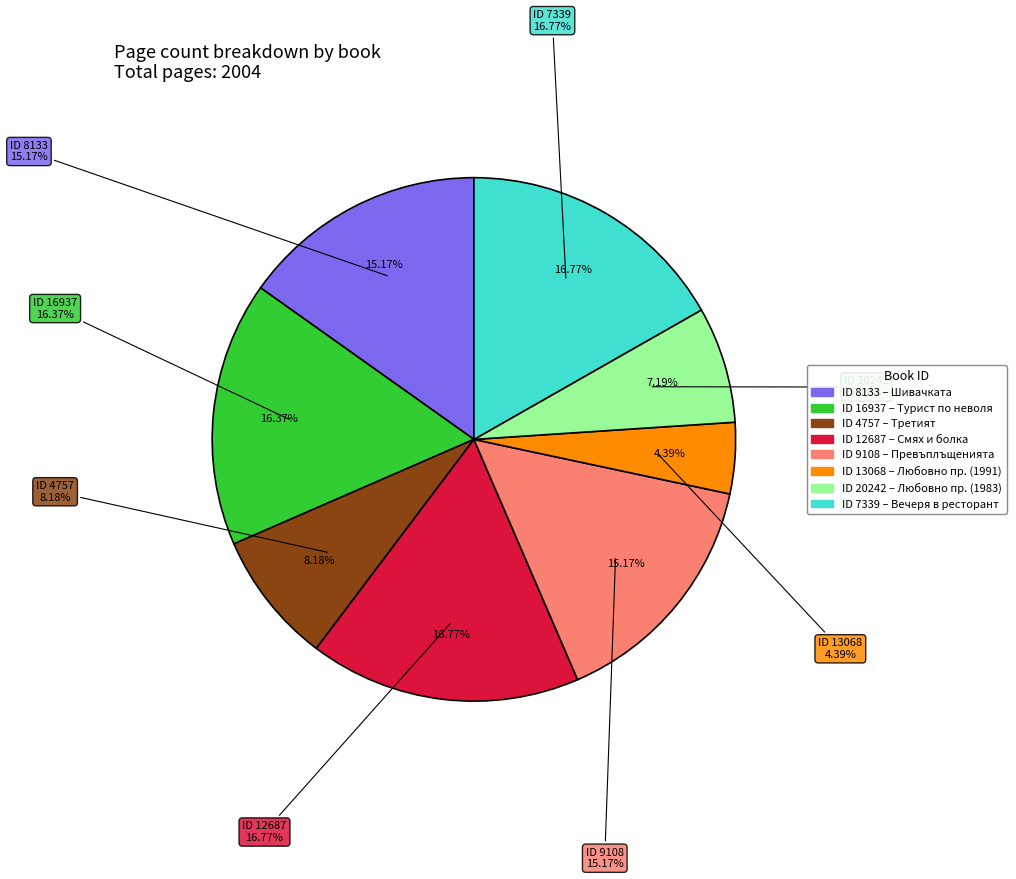

Is it true that 20242 is 19% of the pie?

False